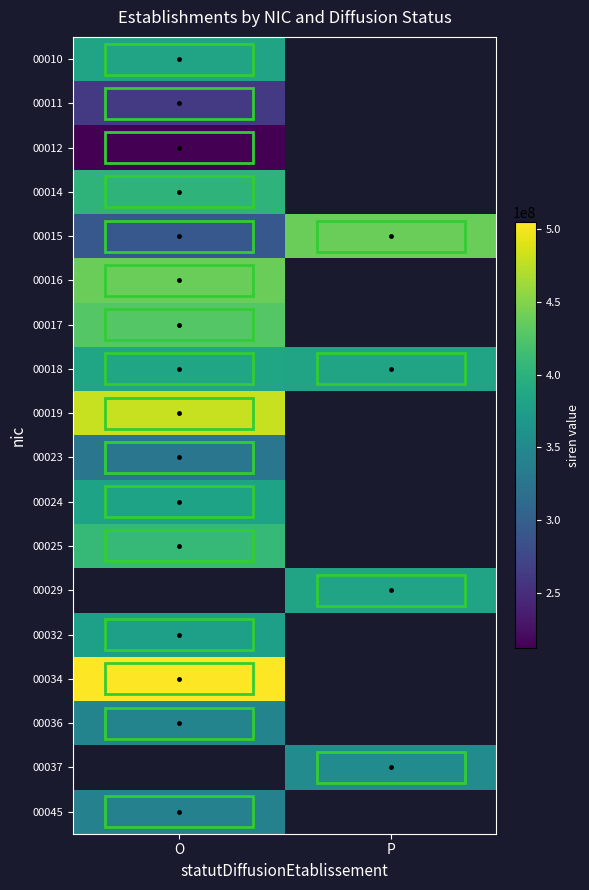

How many values in 00010 are above zero?

1